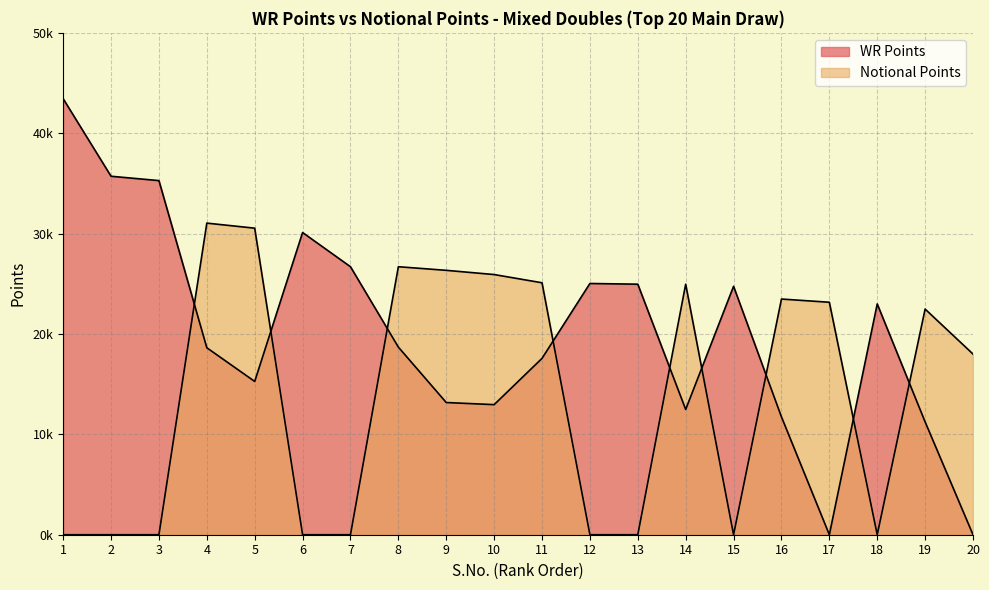

How many interior local valleys does the WR Points series have?

4